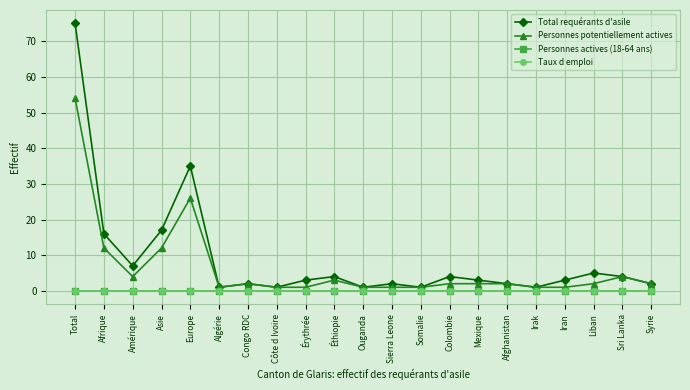

Which category has the lowest value in the Total requérants d'asile series?

Algérie